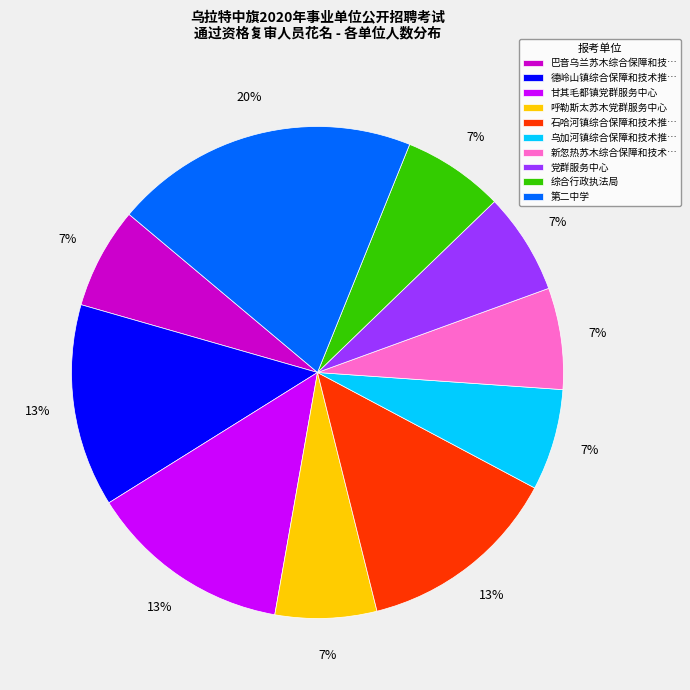

To the nearest percent, what portion does 巴音乌兰苏木综合保障和技… represent?

7%